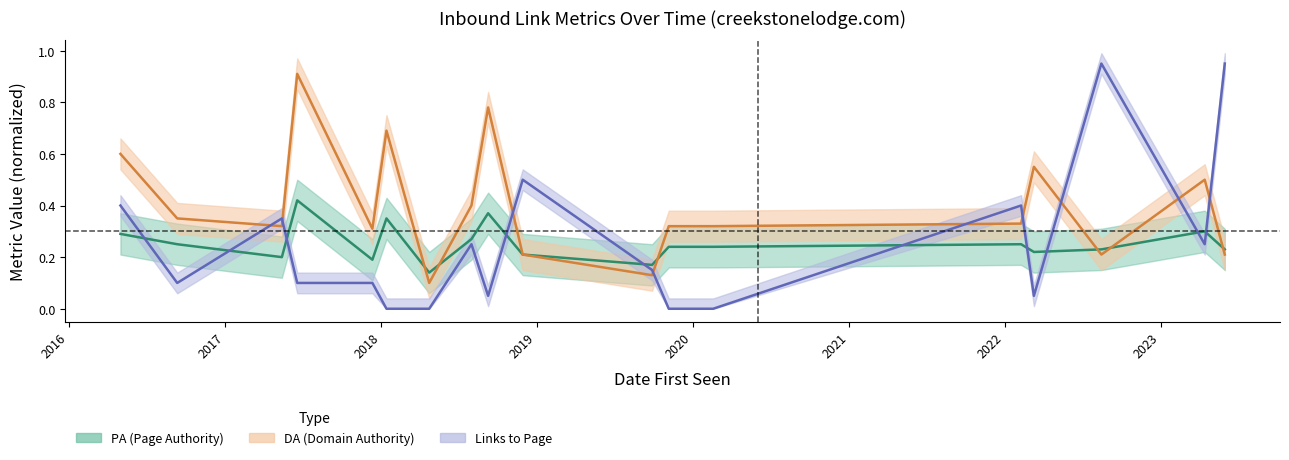

Which category has the lowest value in the DA series?

2018-04-24